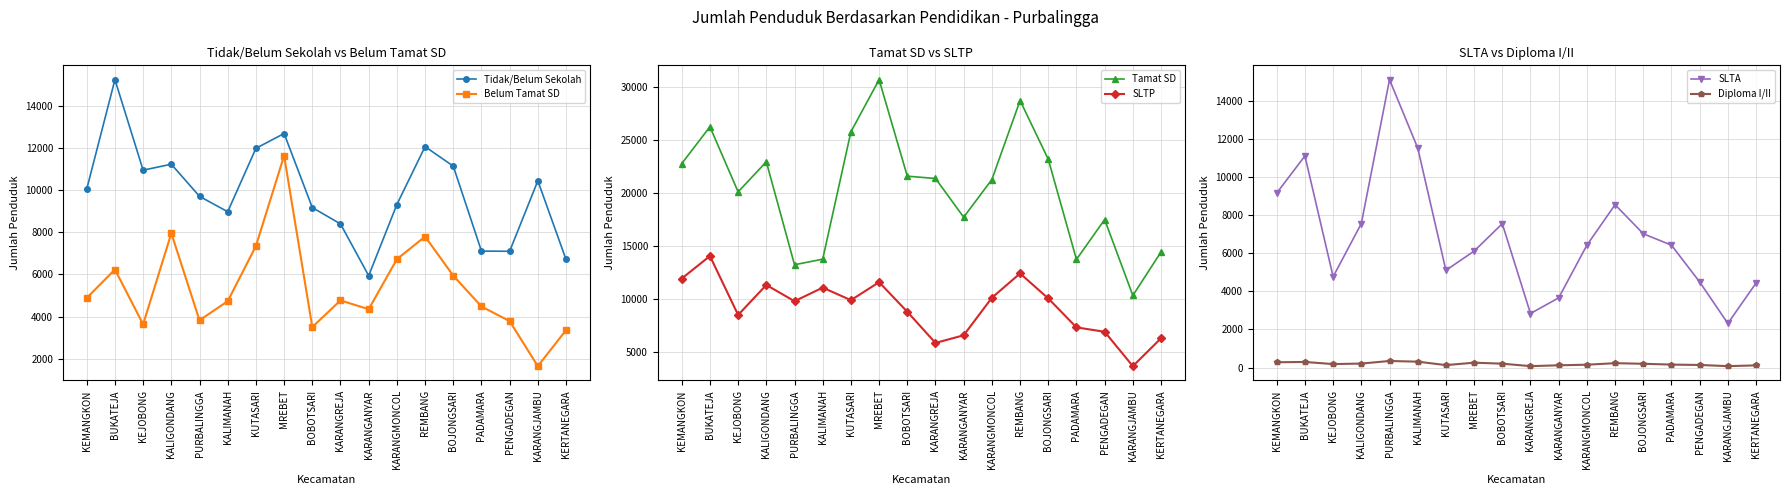

At how many categories does at least one series exceed 7769?

18